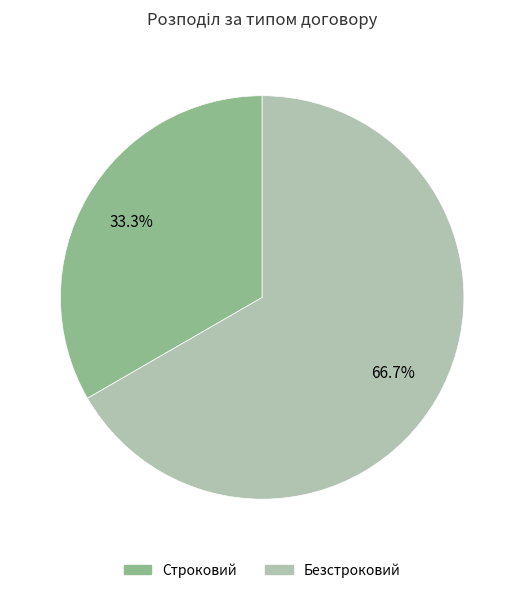

Approximately how many times larger is the value at Безстроковий compared to Строковий?

2.0